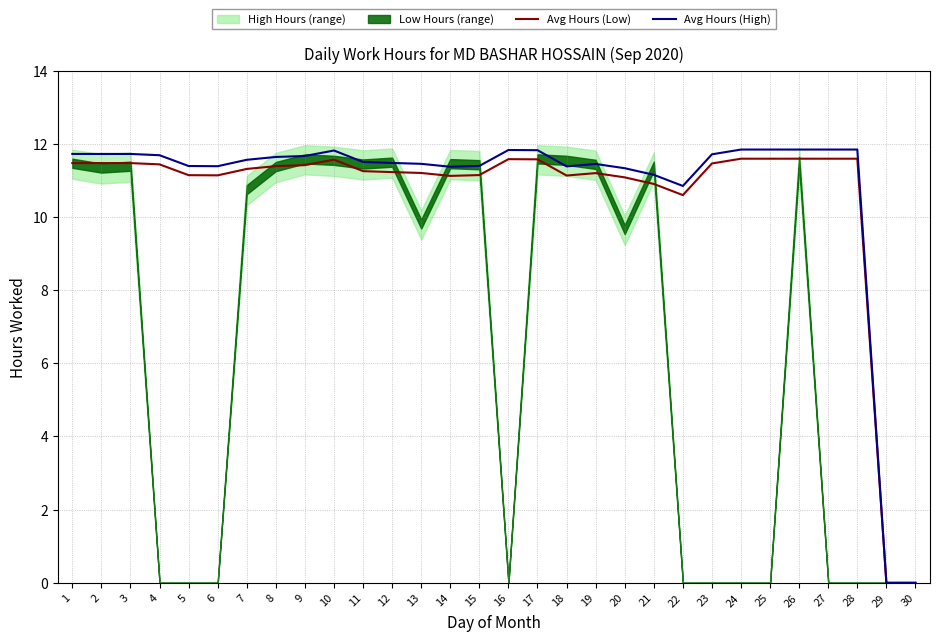

Is the value of Avg Hours (Low) at 28 greater than the value of Avg Hours (High) at 23?

No